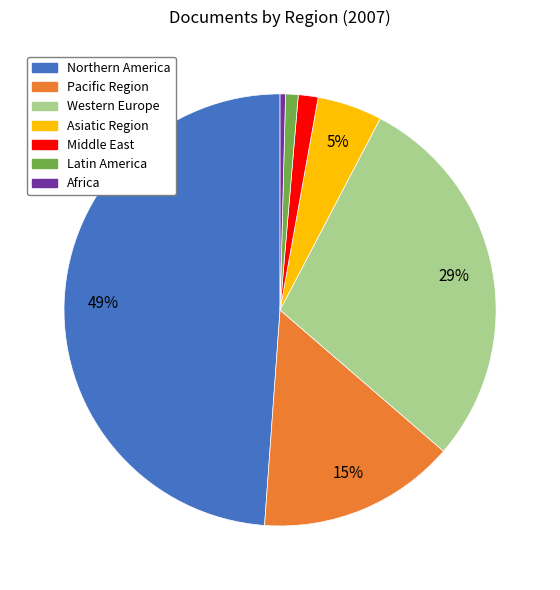

Is the sum of Africa and Middle East greater than half?

No